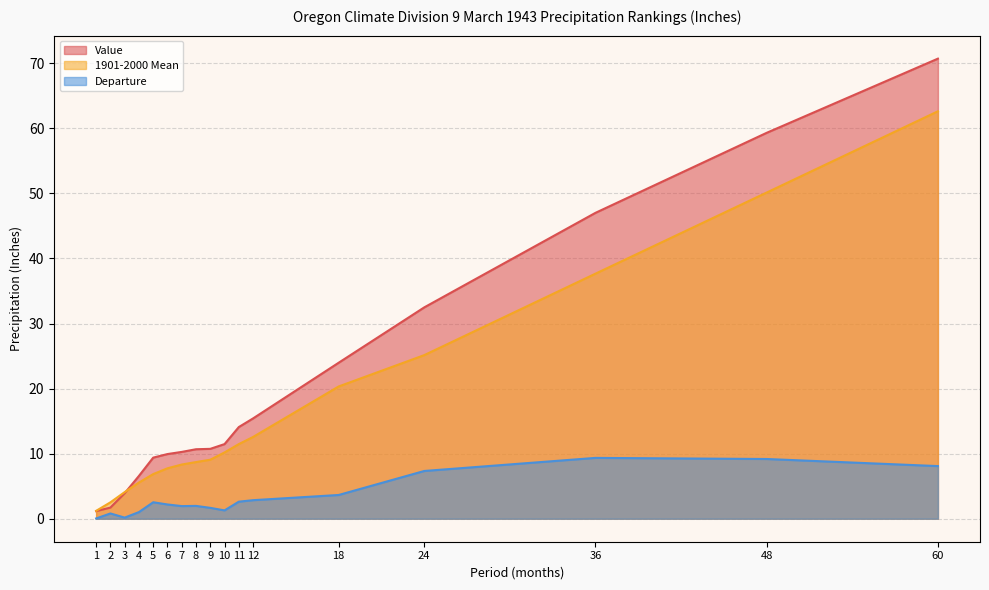

Where does the Value series first go above 10?

7